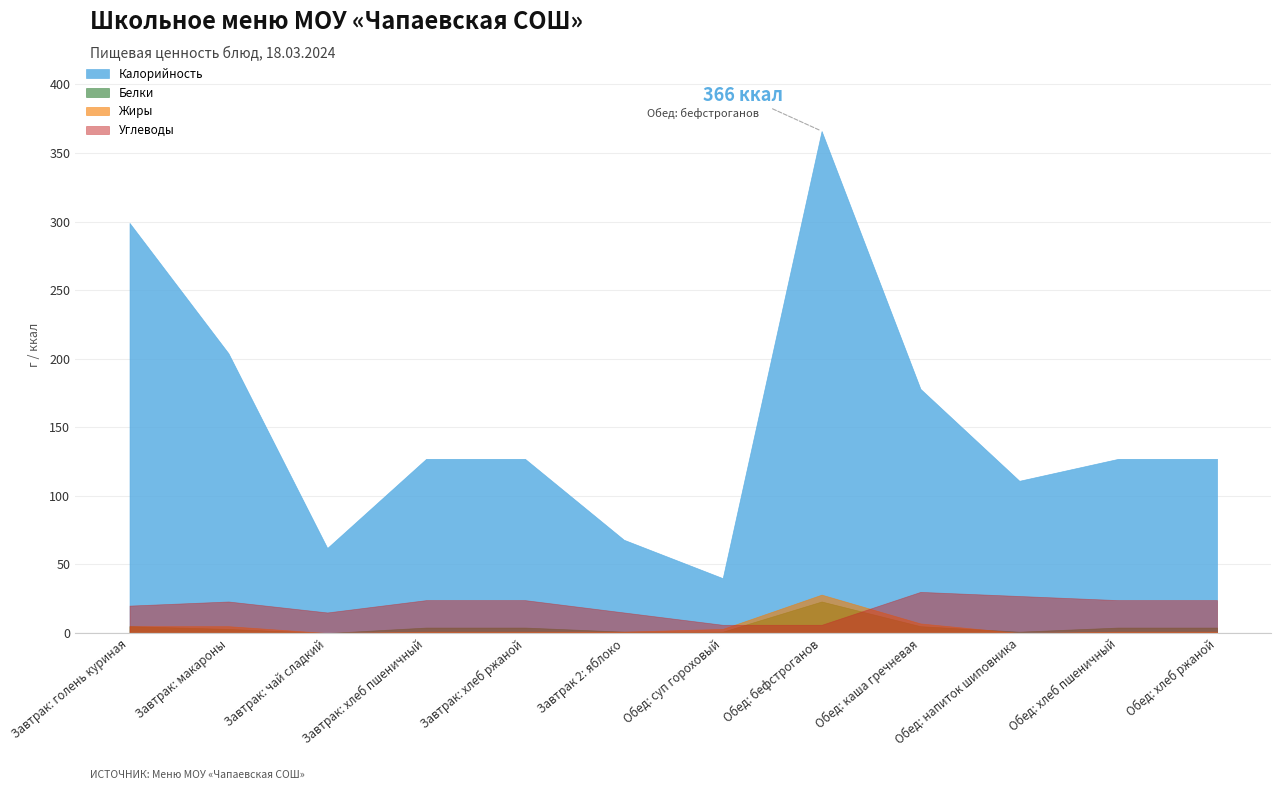

At which label does Белки first exceed 4?

Завтрак: голень куриная